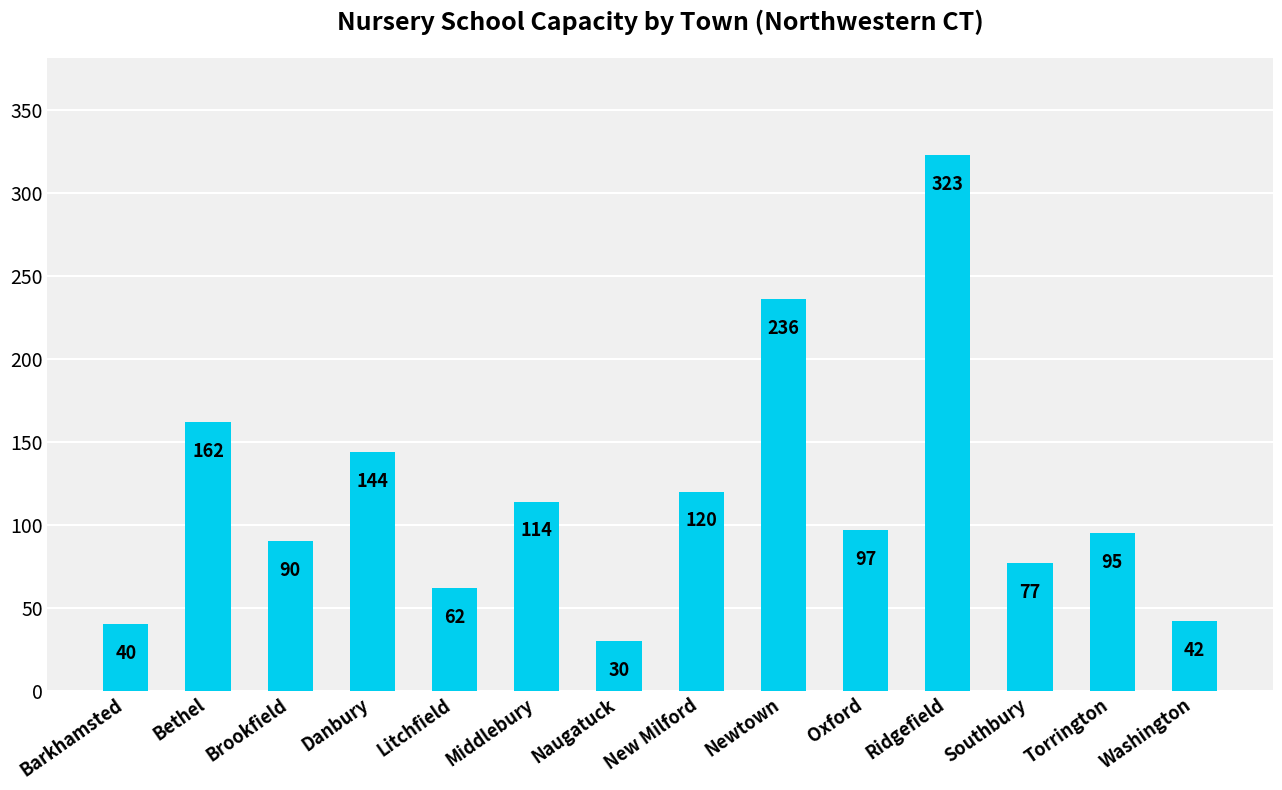

The value at Torrington is 95. True or false?

True